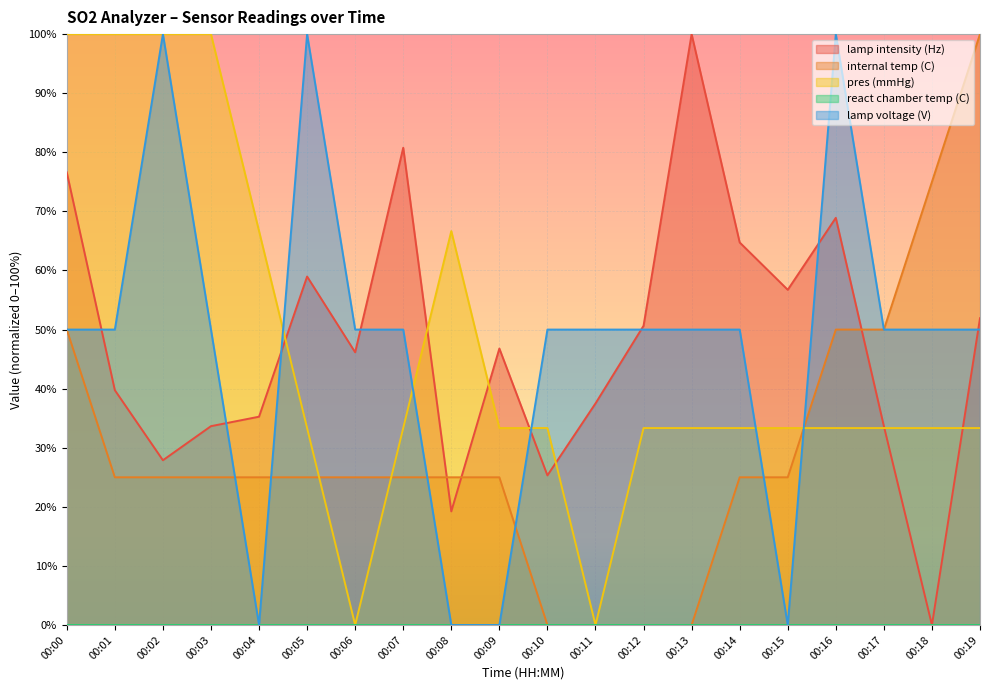

What is the value of the pres (mmHg) point at the 19th from the left?

33.3